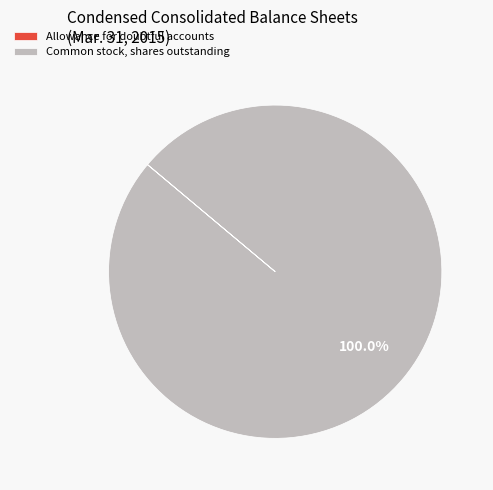

Which slice is the largest?

Common stock, shares outstanding